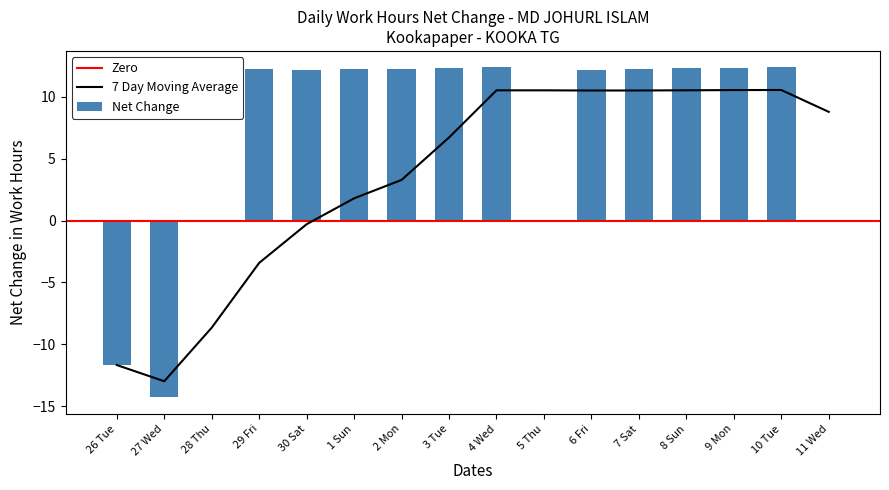

Reading right to left, extract all data points from this chart.

11 Wed=0.0	10 Tue=12.4	9 Mon=12.3	8 Sun=12.3	7 Sat=12.2	6 Fri=12.2	5 Thu=0.0	4 Wed=12.4	3 Tue=12.3	2 Mon=12.2	1 Sun=12.2	30 Sat=12.2	29 Fri=12.3	28 Thu=0.0	27 Wed=-14.3	26 Tue=-11.7